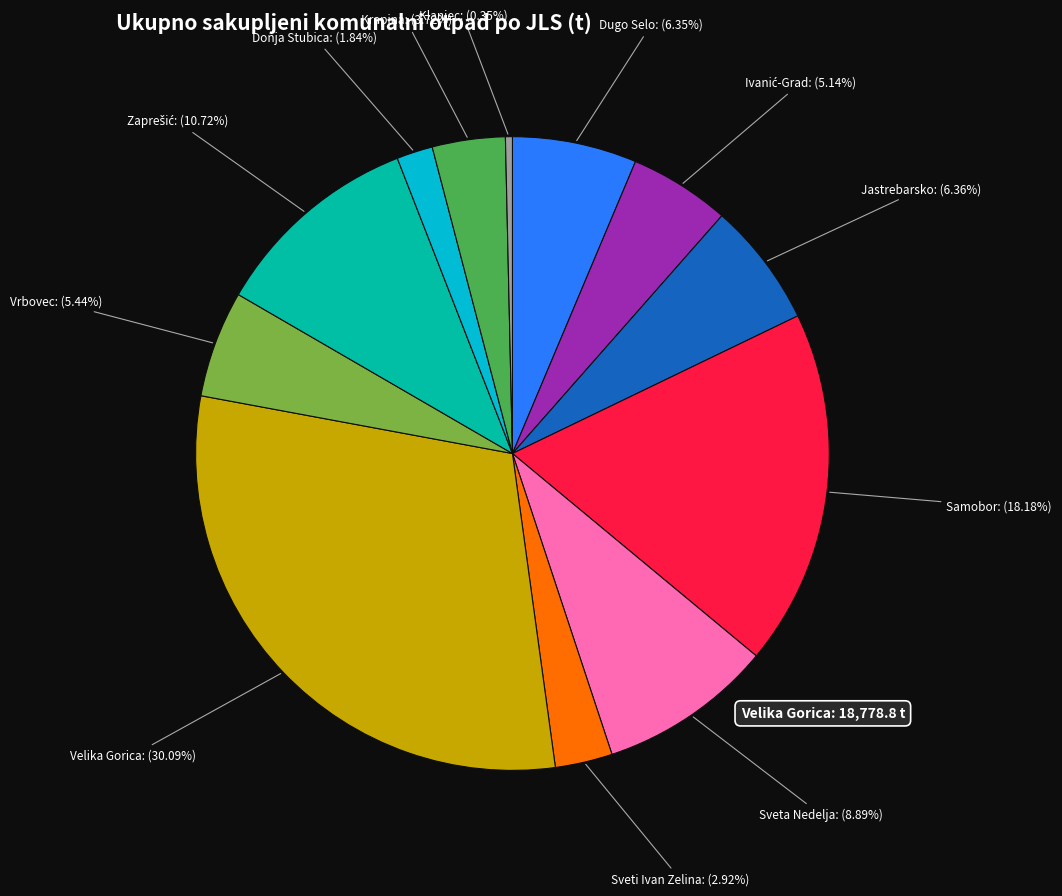

What is the ratio of the value at Krapina to the value at Jastrebarsko?

0.6